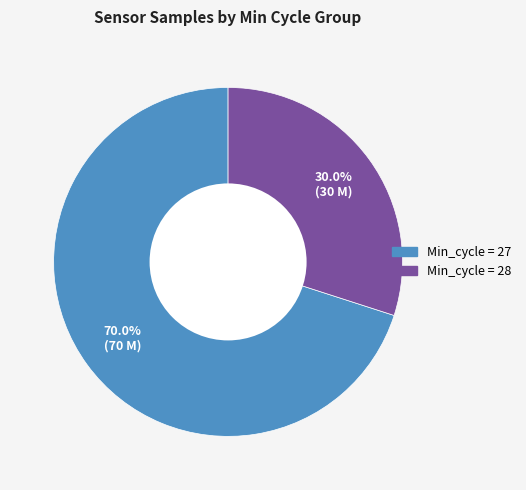

Is there any slice that represents more than half of the pie?

Yes